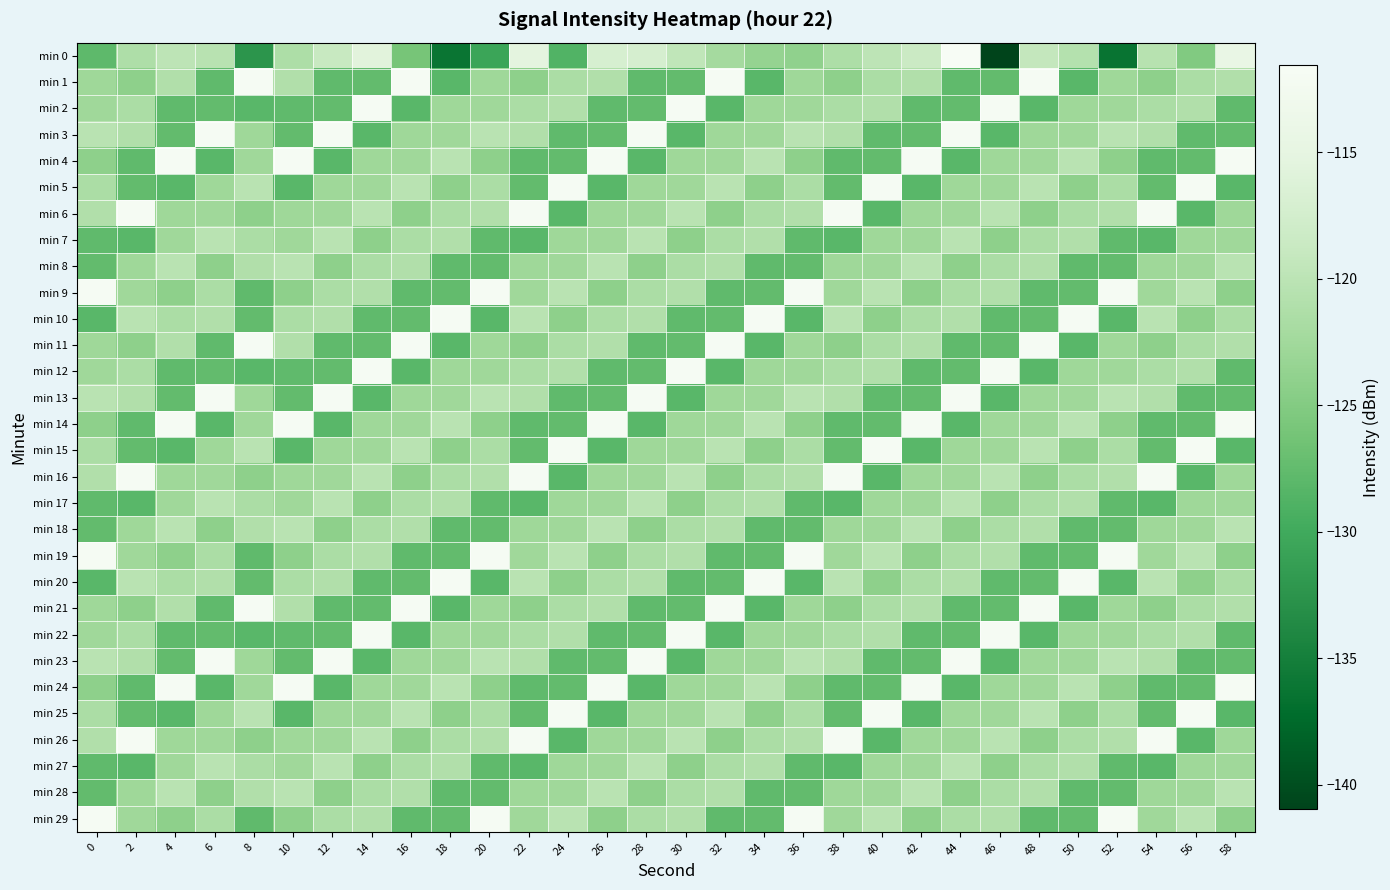

Which series has the largest range (max minus min)?

min 0